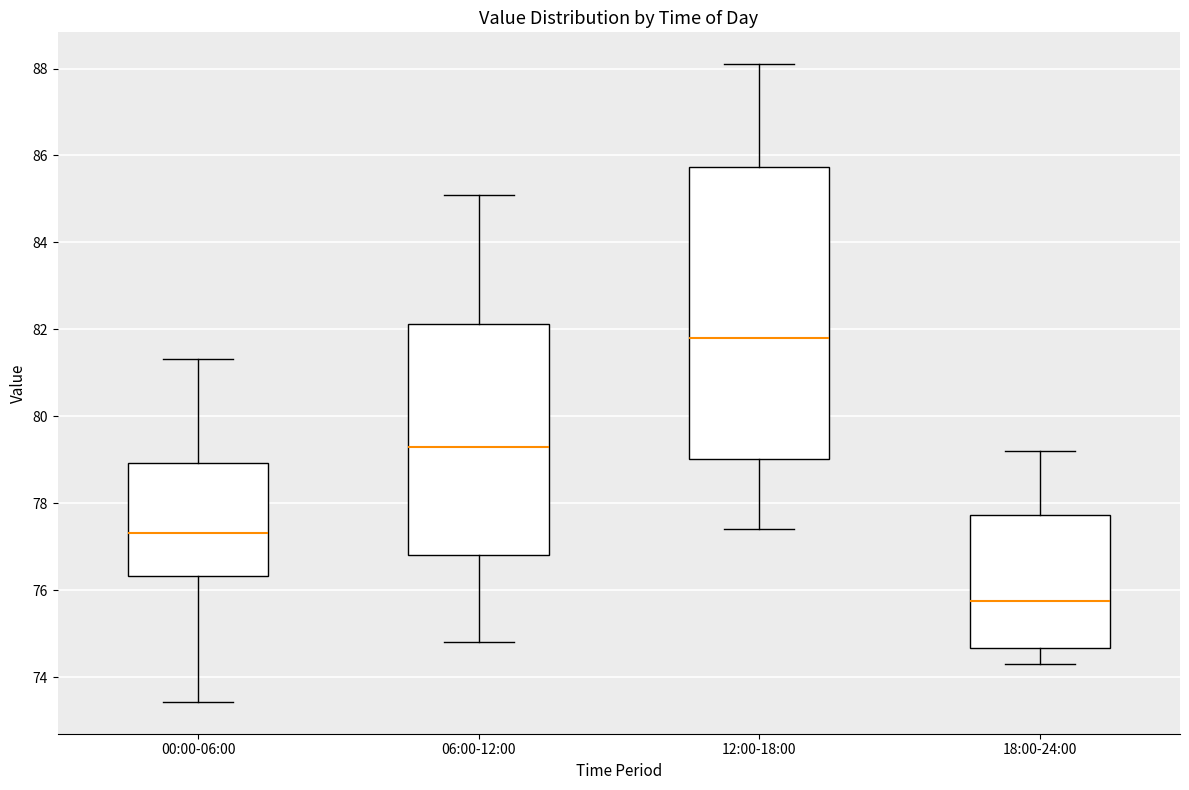

Reading left to right, transcribe this box plot: for each box, give where its median line is, the range the box spans, and where its two whiskers end, as read against the y-axis. The values are not printed on the chart, so give them approximately, as read against the axis.

00:00-06:00: median 77.4, box 76.4 to 79.0, whiskers 73.4 to 81.4
06:00-12:00: median 79.4, box 76.8 to 82.2, whiskers 74.8 to 85.2
12:00-18:00: median 81.8, box 79.0 to 85.8, whiskers 77.4 to 88.2
18:00-24:00: median 75.8, box 74.6 to 77.8, whiskers 74.4 to 79.2